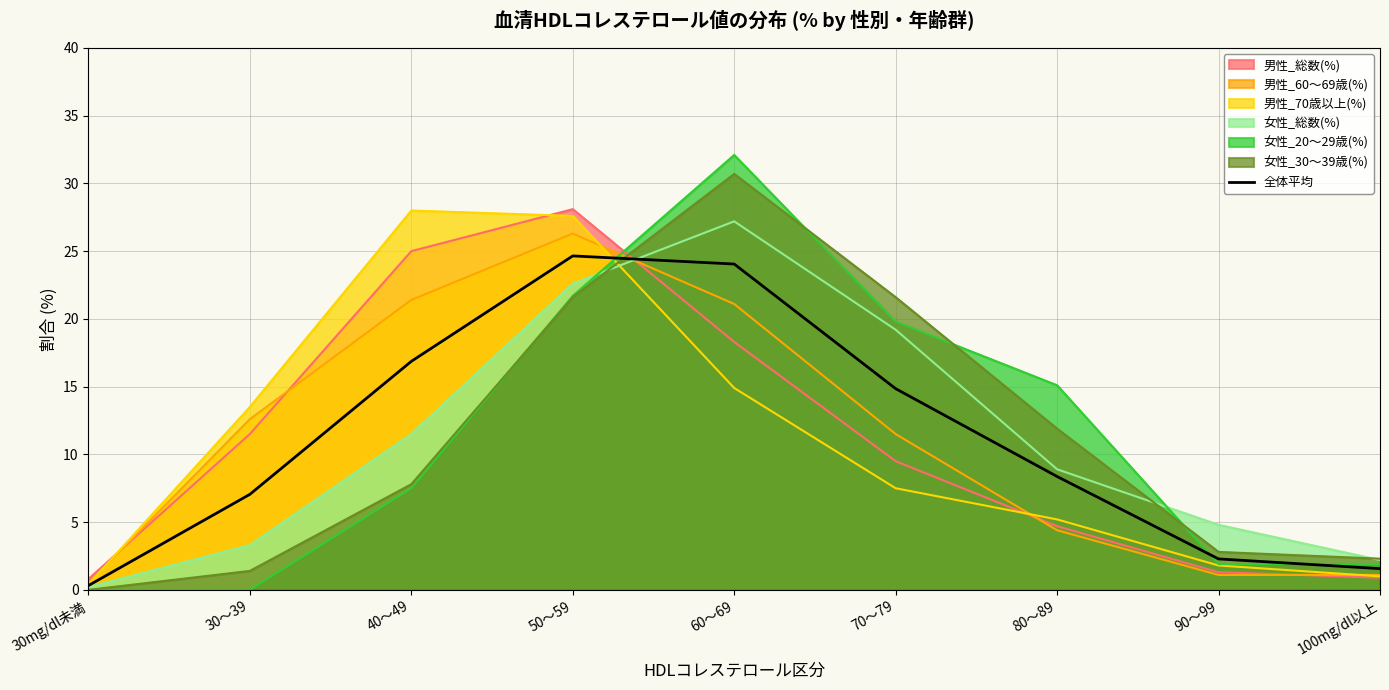

Reading right to left, transcribe all the data shown in this chart.

100mg/dl以上=1.6	90～99=2.3	80～89=8.4	70～79=14.8	60～69=24.0	50～59=24.7	40～49=16.9	30～39=7.0	30mg/dl未満=0.3